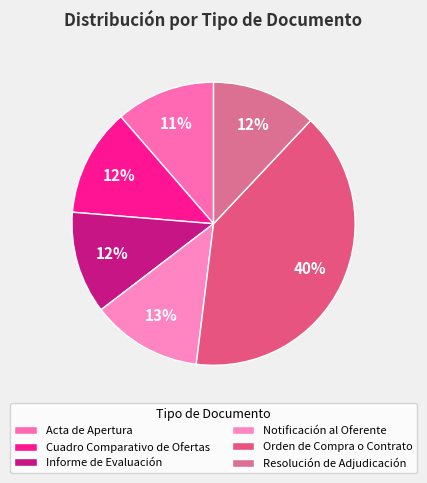

Rank the categories by value from highest to lowest.

Orden de Compra o Contrato, Notificación al Oferente, Cuadro Comparativo de Ofertas, Resolución de Adjudicación, Informe de Evaluación, Acta de Apertura